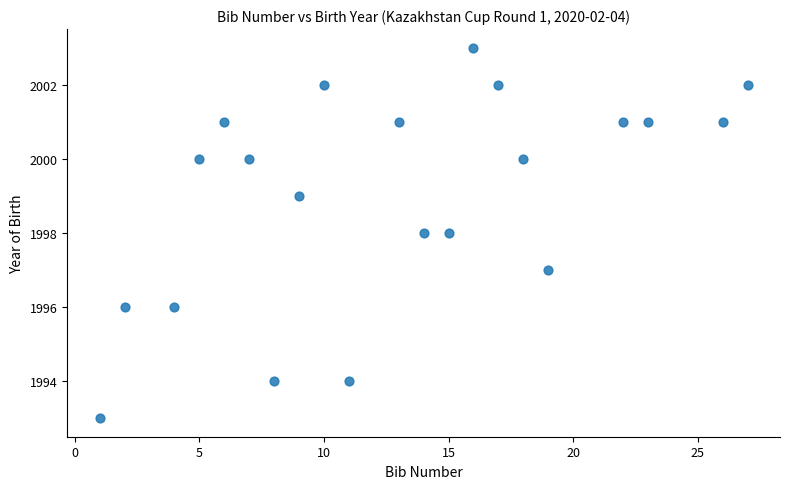

What is the range of X values (max minus min)?

26